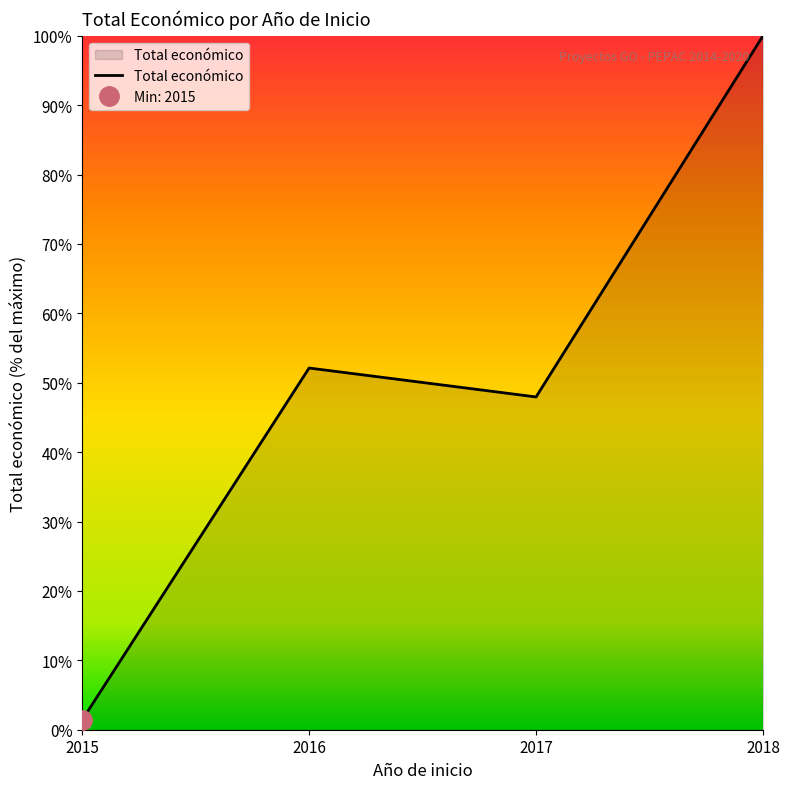

Where is the first local maximum?

2016